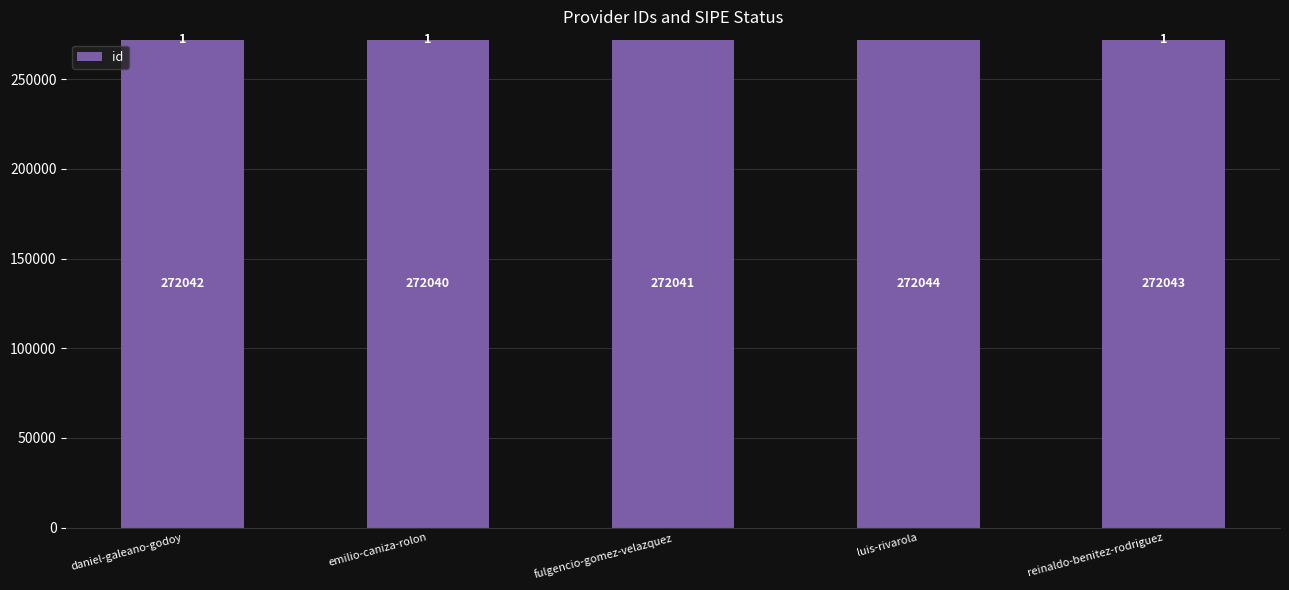

What is the sum of all values?

1360210